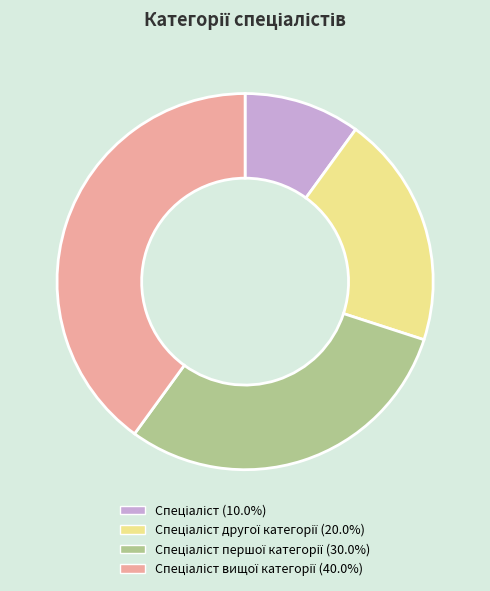

Count the number of slices in the pie.

4